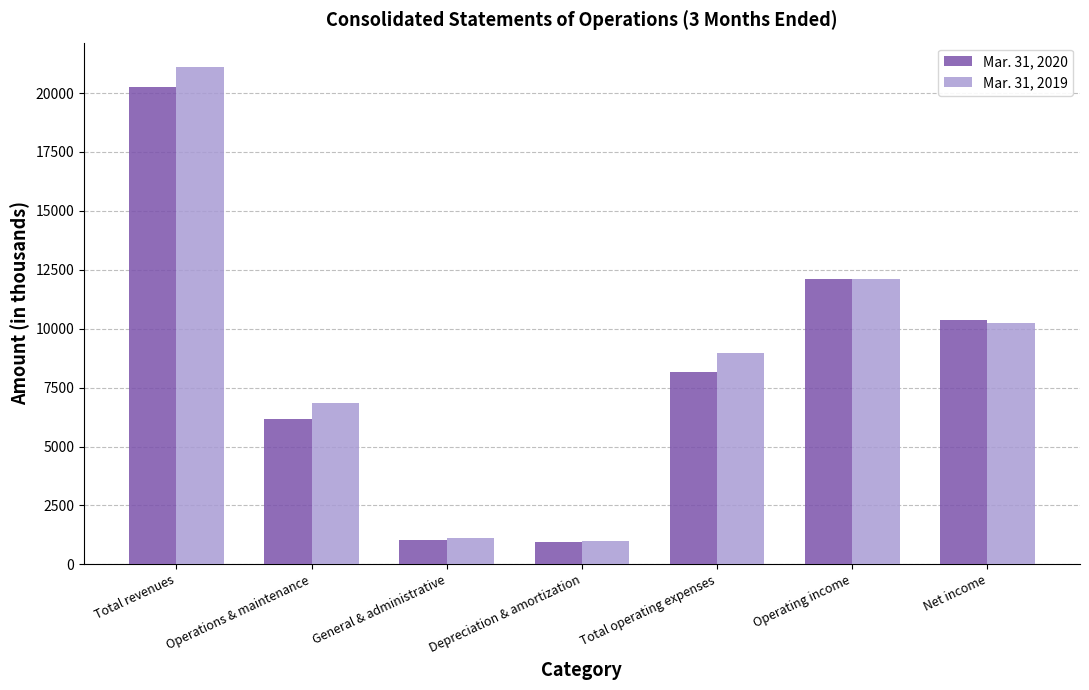

At which label does Mar. 31, 2019 first exceed 8967?

Total revenues